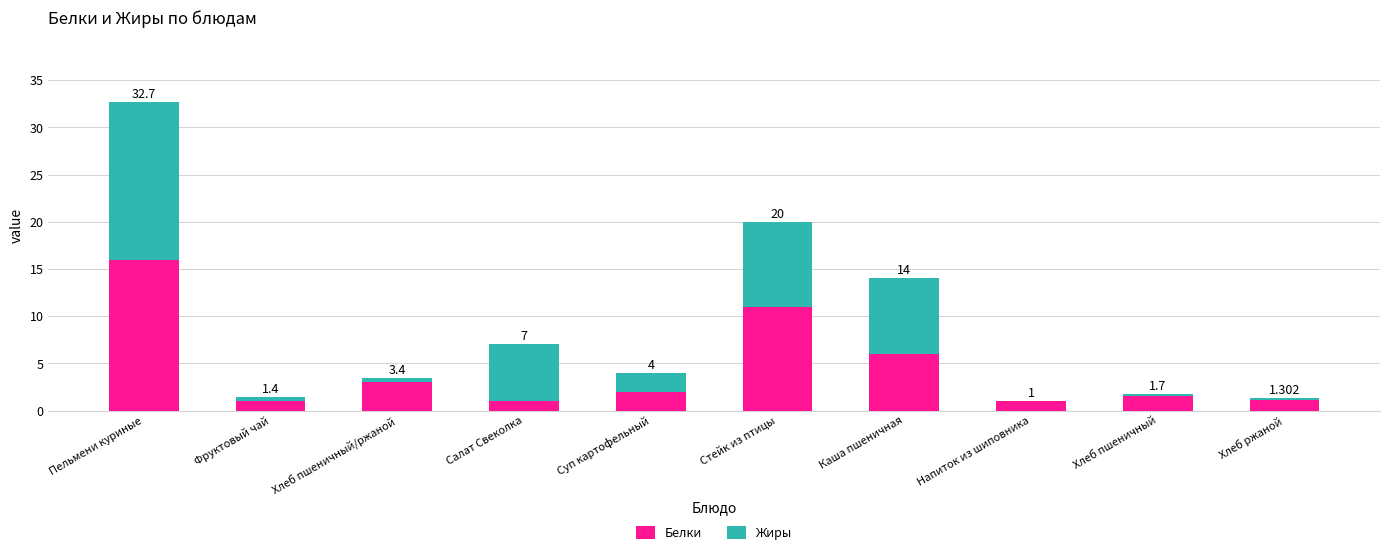

Are the bars horizontal?

No